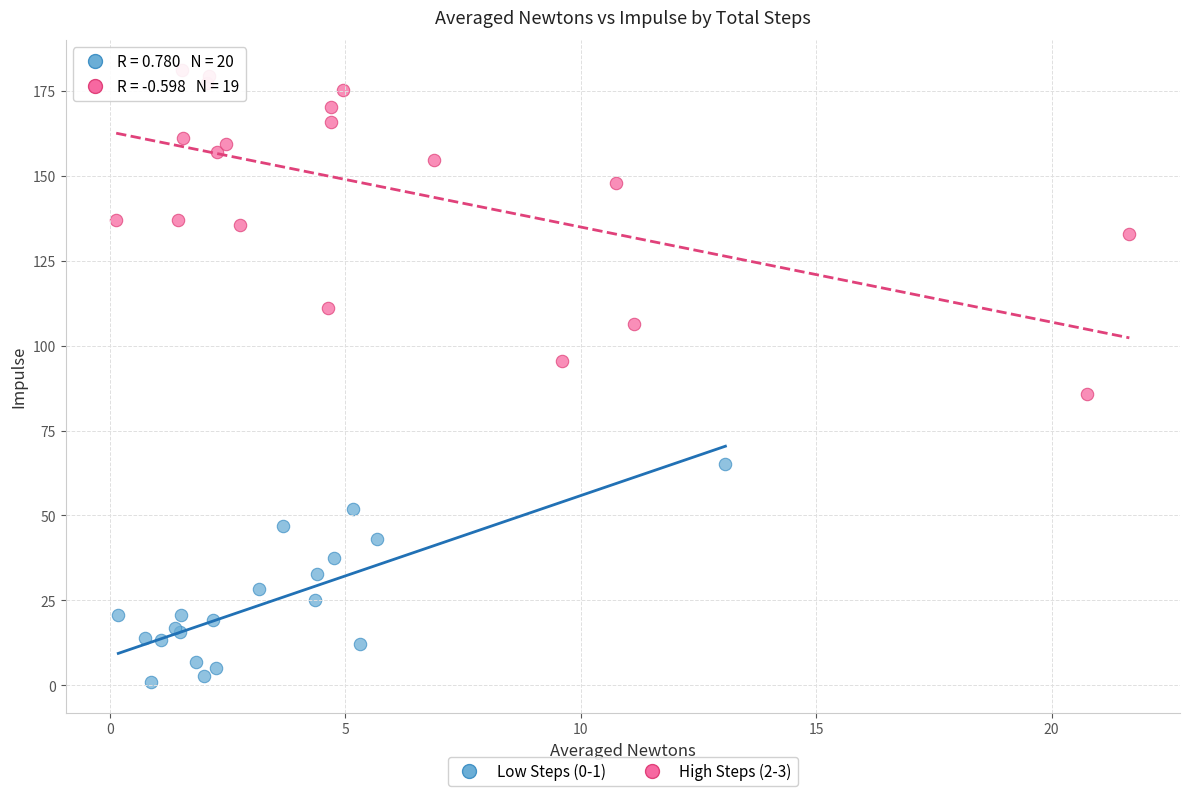

What are all the series names shown in the legend?

Low Steps (0-1), High Steps (2-3)